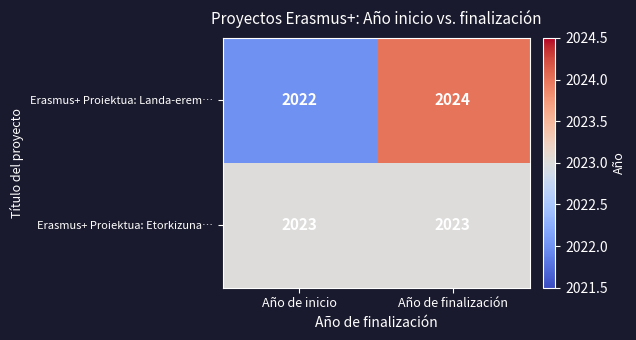

What is the approximate value of Erasmus+ Proiektua: Landa-erem… at Año de inicio?

2022